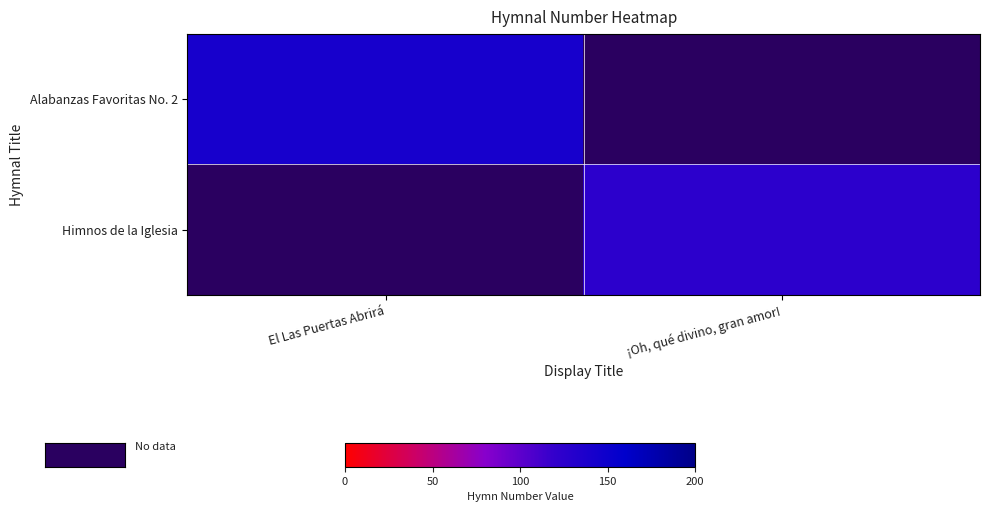

List the labels in order of Alabanzas Favoritas No. 2 value, smallest first.

El Las Puertas Abrirá, ¡Oh, qué divino, gran amor!